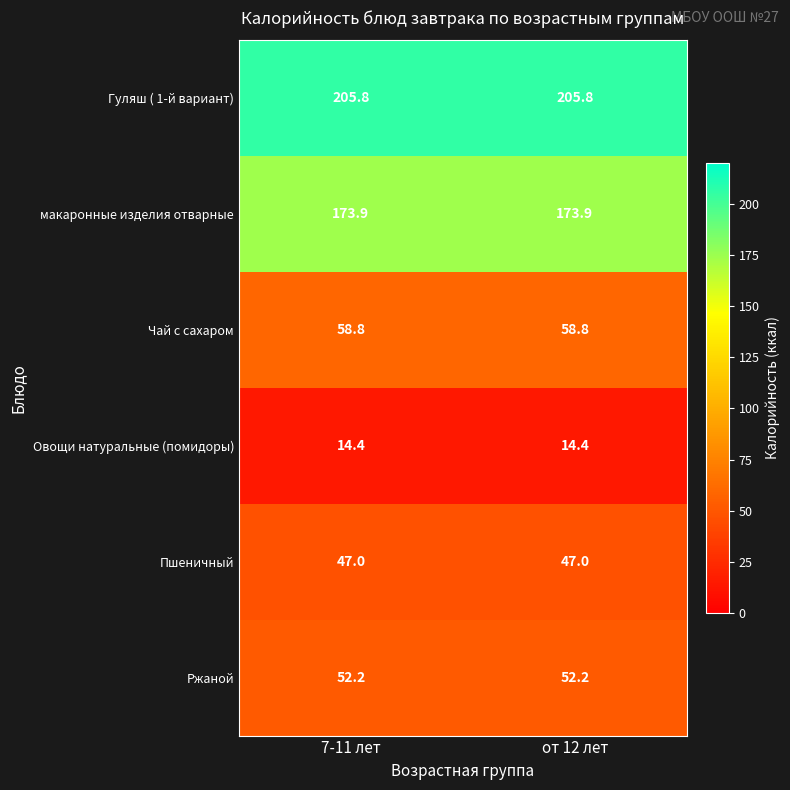

At от 12 лет, list the series in order from largest to smallest.

Гуляш ( 1-й вариант), макаронные изделия отварные, Чай с сахаром, Ржаной, Пшеничный, Овощи натуральные (помидоры)